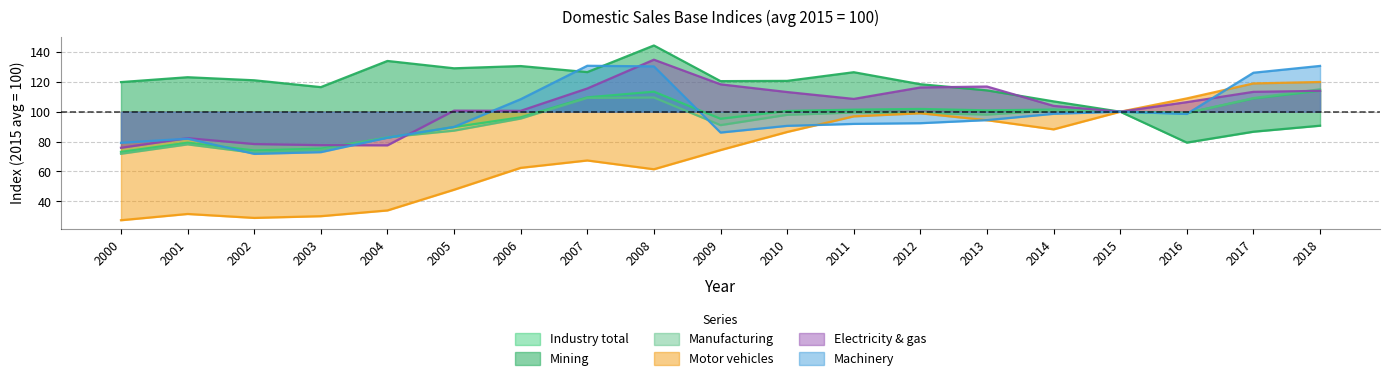

At which label is Industry total closest to 93?

2009